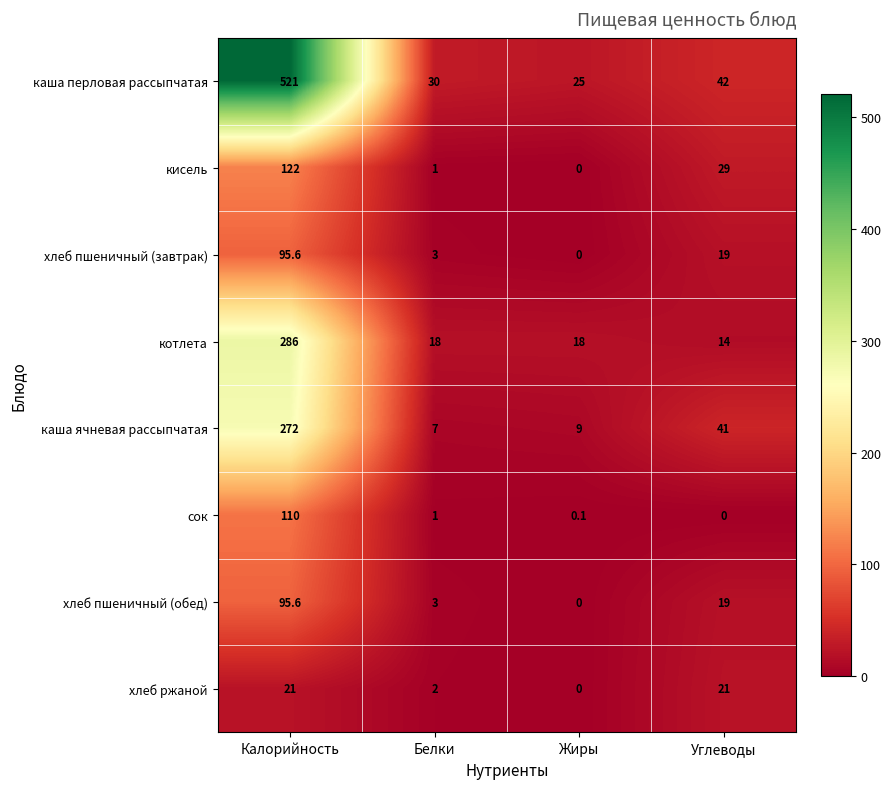

At which label does каша ячневая рассыпчатая reach its peak?

Калорийность